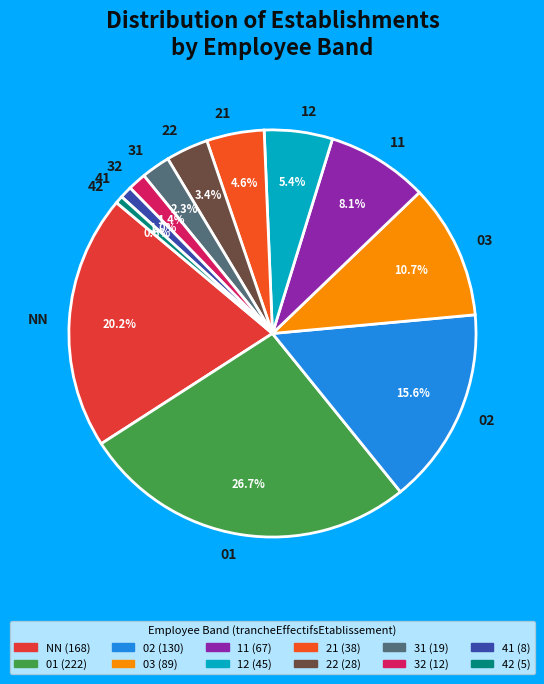

To the nearest percent, what portion does 02 represent?

16%